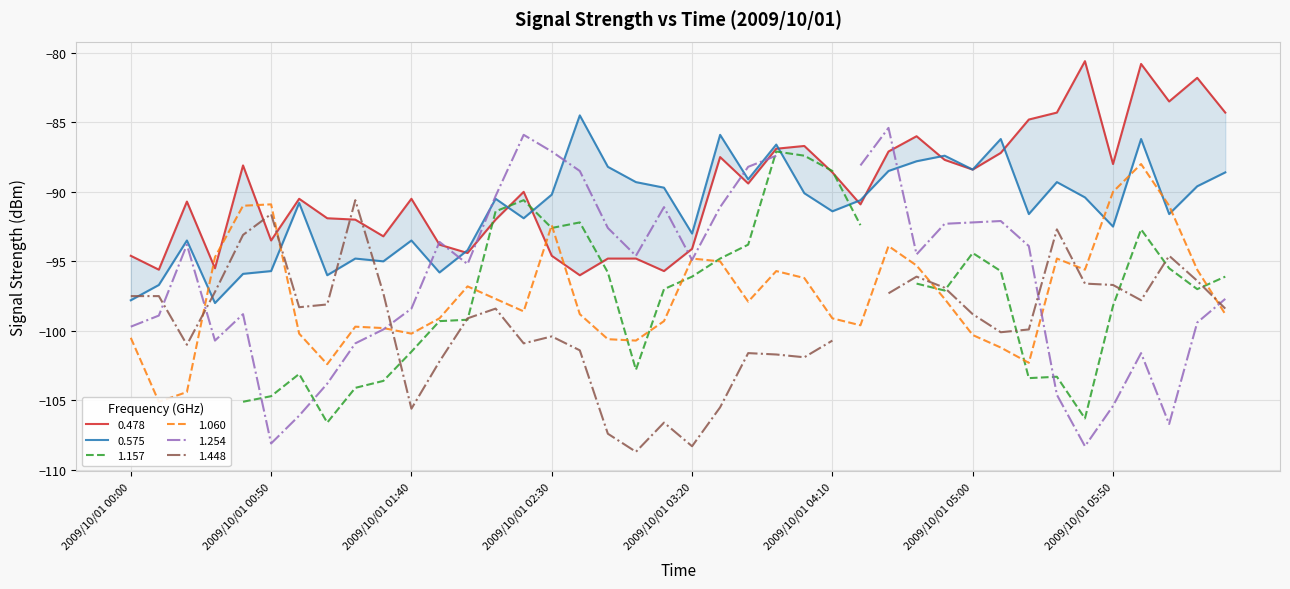

True or false: 0.575 has more than 1 interior local peaks.

True